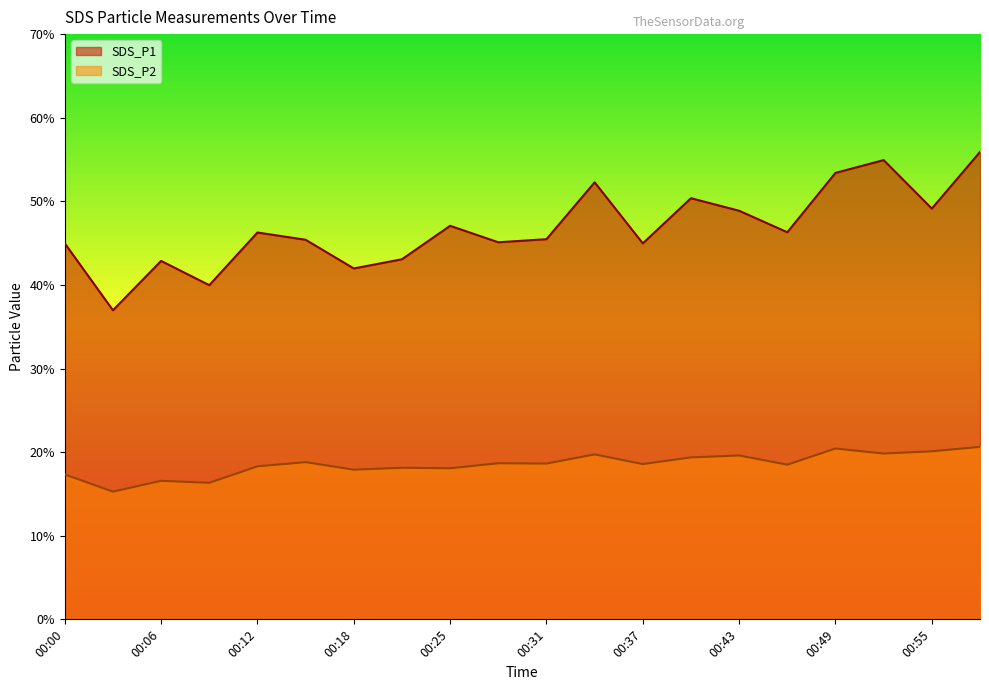

True or false: SDS_P2 has a value of 28.0 at 00:28.

False